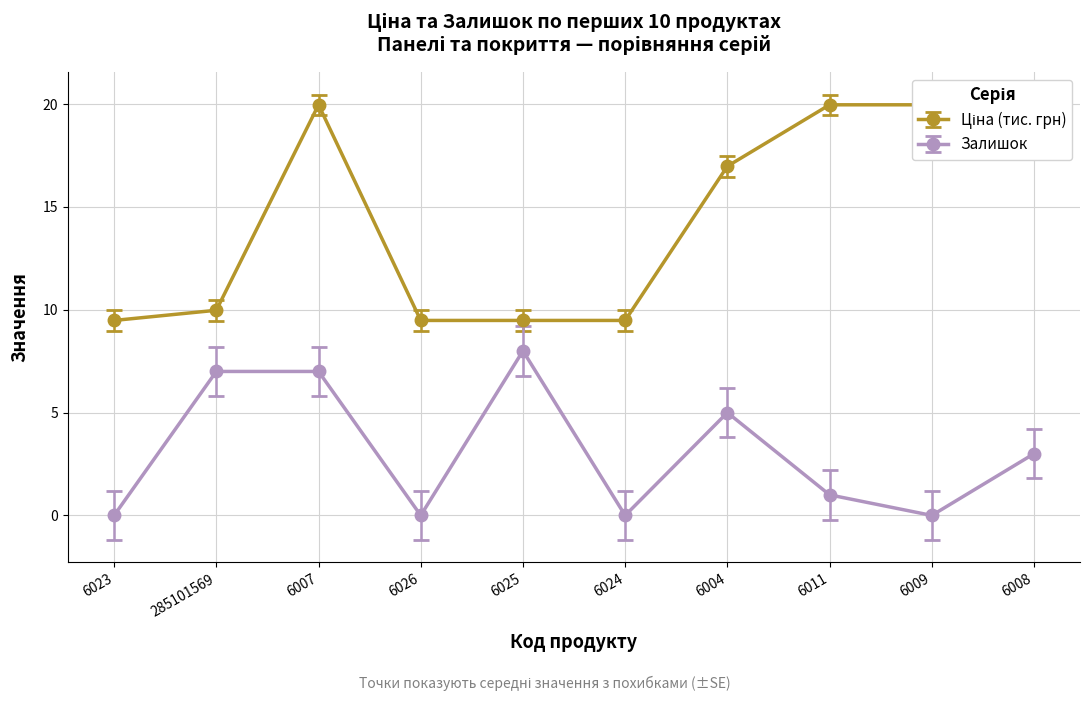

Is it true that Ціна equals 9.5 at 6024?

True